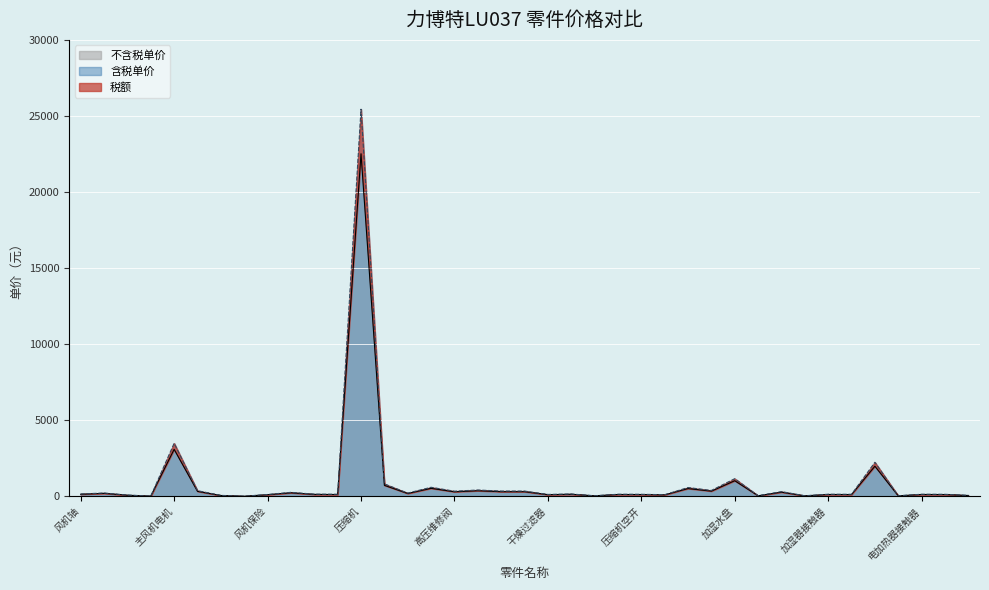

At which label is 不含税单价 closest to 11264?

主风机电机